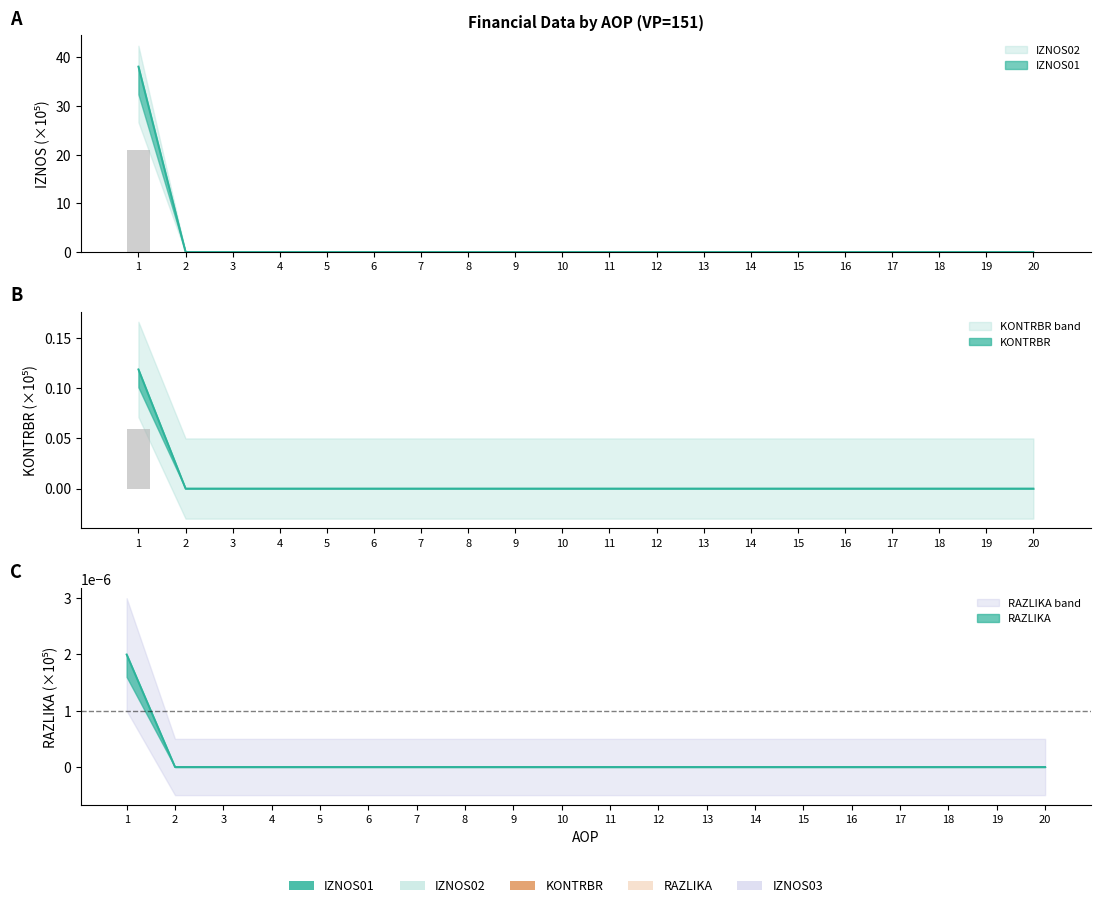

Is it true that IZNOS02 equals 0.1 at 20?

False